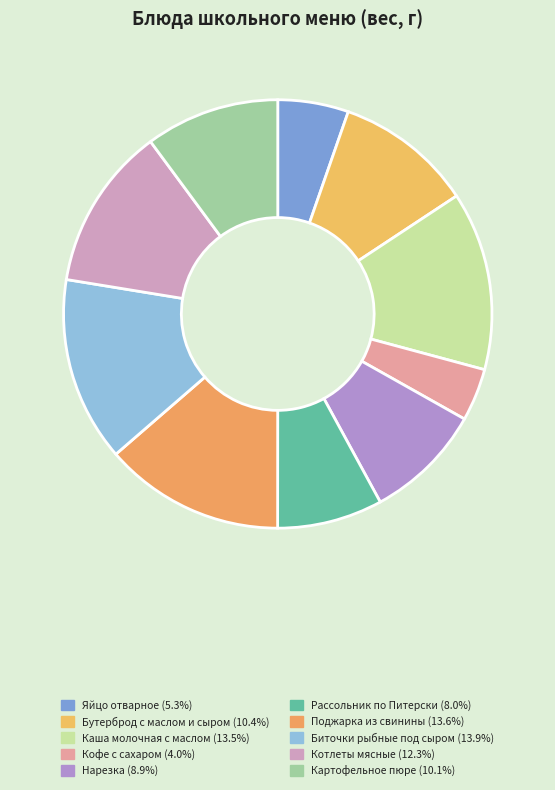

Approximately how many times larger is the value at Биточки рыбные под сыром compared to Нарезка?

1.6